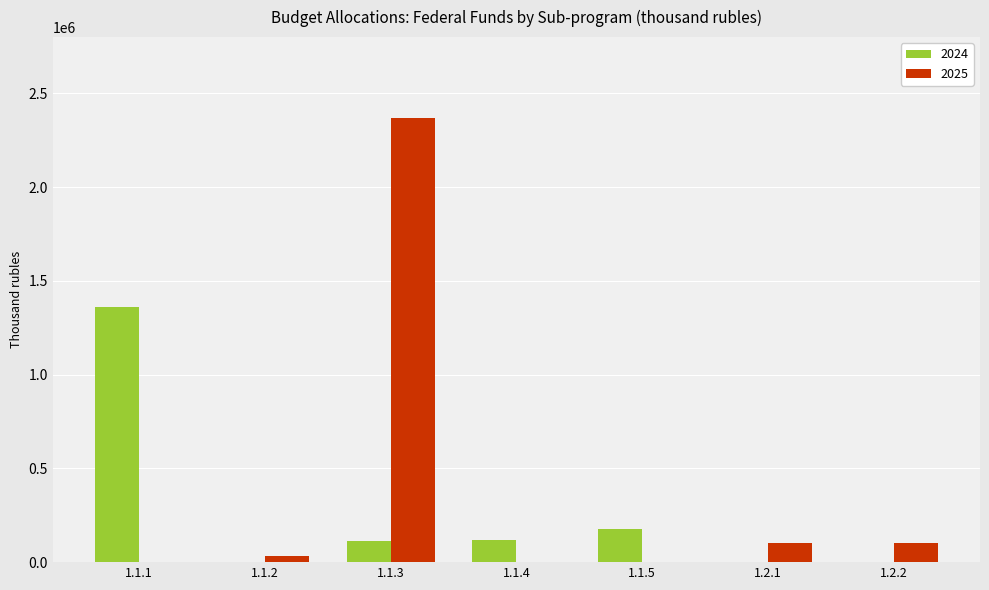

Which series has the largest total across all categories?

2025